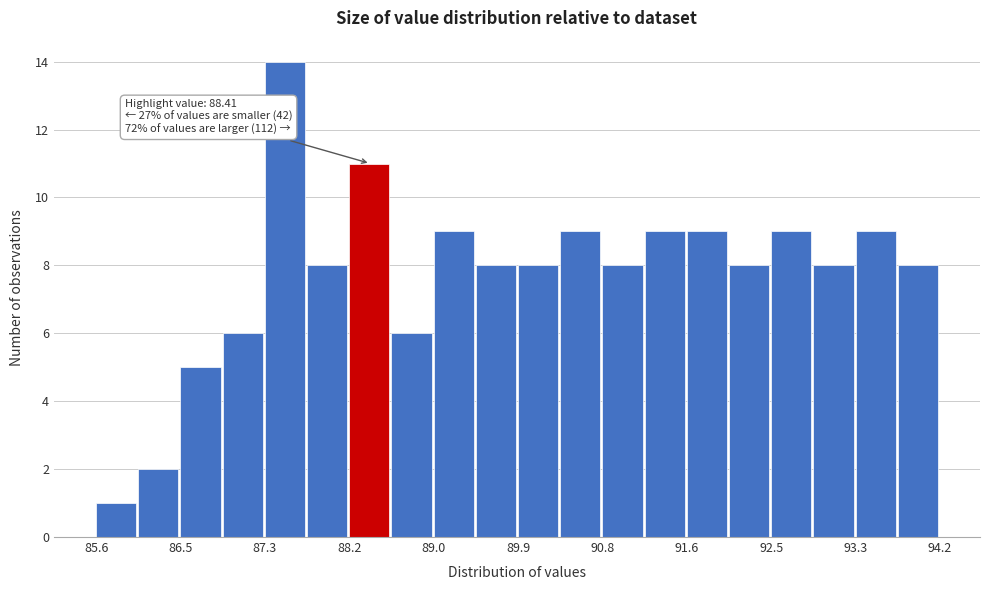

Which range on the x-axis has the tallest bar?

87.3 to 87.8